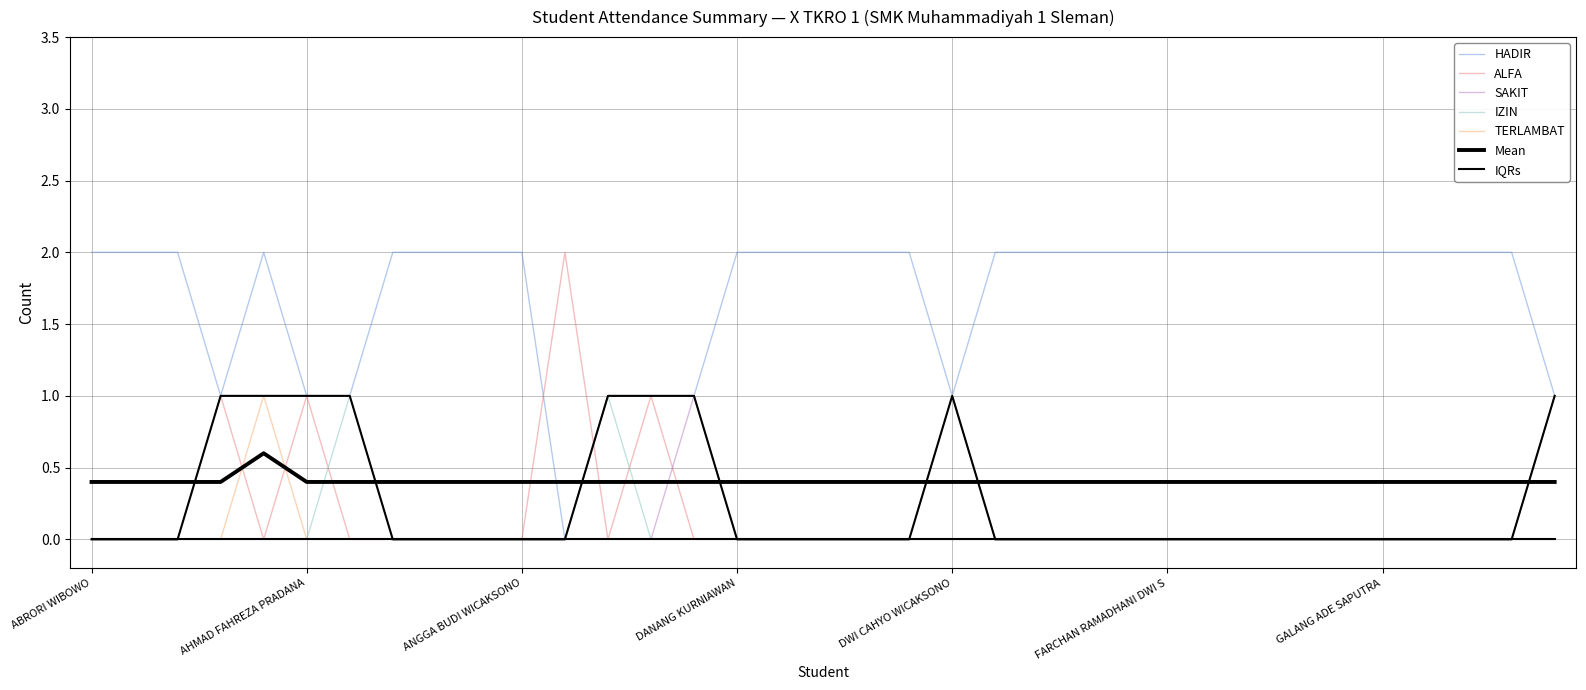

The value of TERLAMBAT at ANGGA BUDI WICAKSONO is 0. True or false?

False